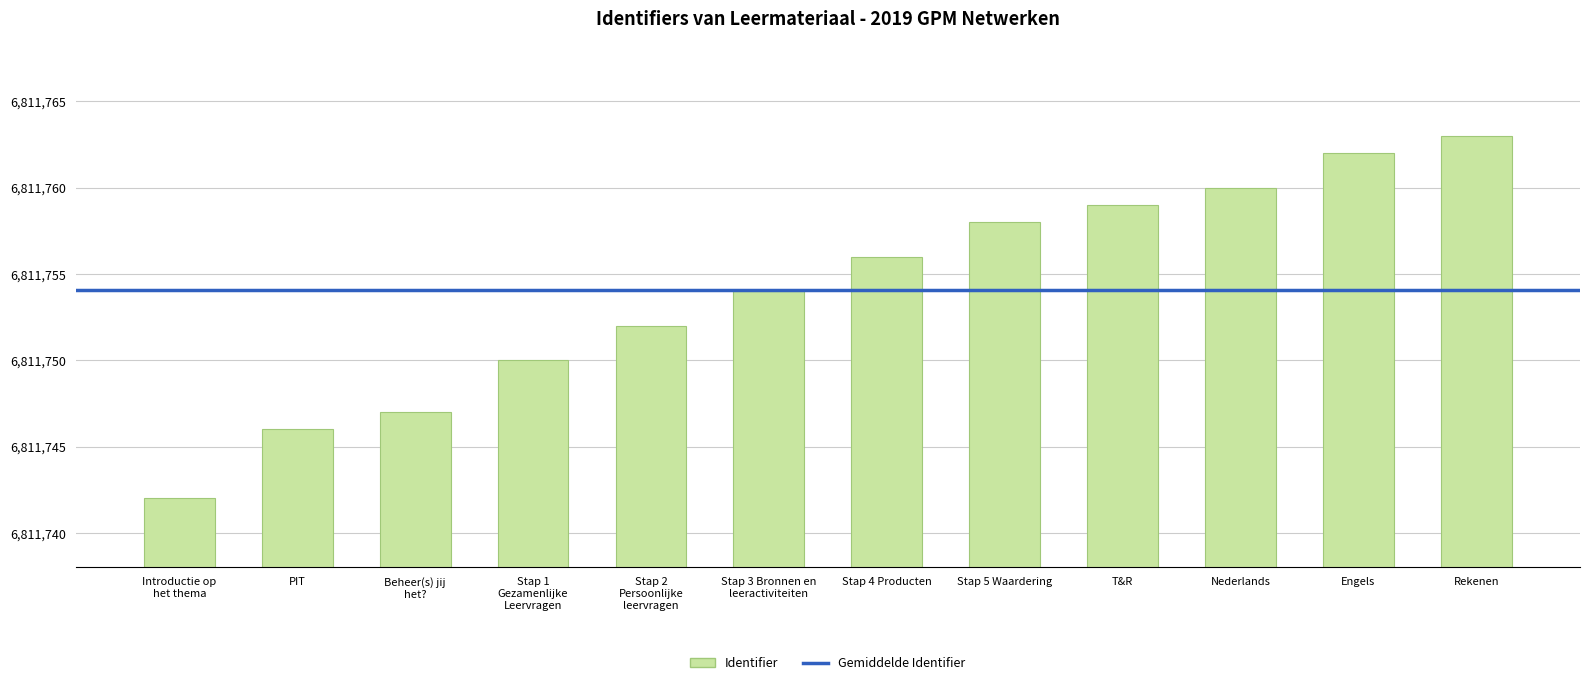

Reading right to left, extract all data points from this chart.

6811763	6811762	6811760	6811759	6811758	6811756	6811754	6811752	6811750	6811747	6811746	6811742